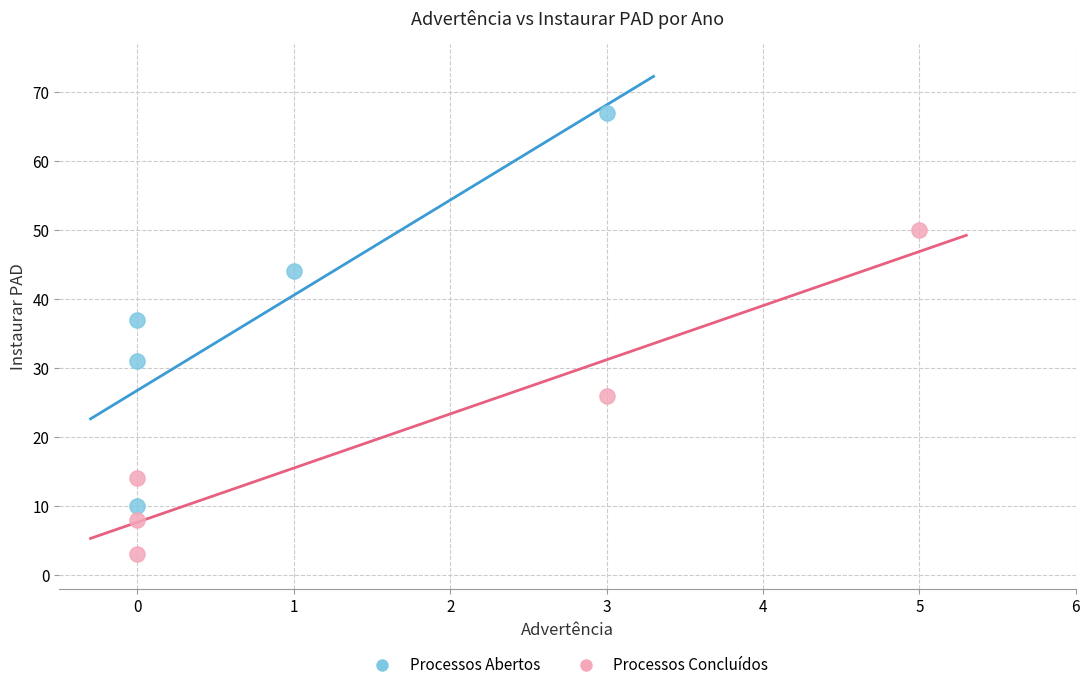

Which series has the largest Y range (max minus min)?

Processos Abertos